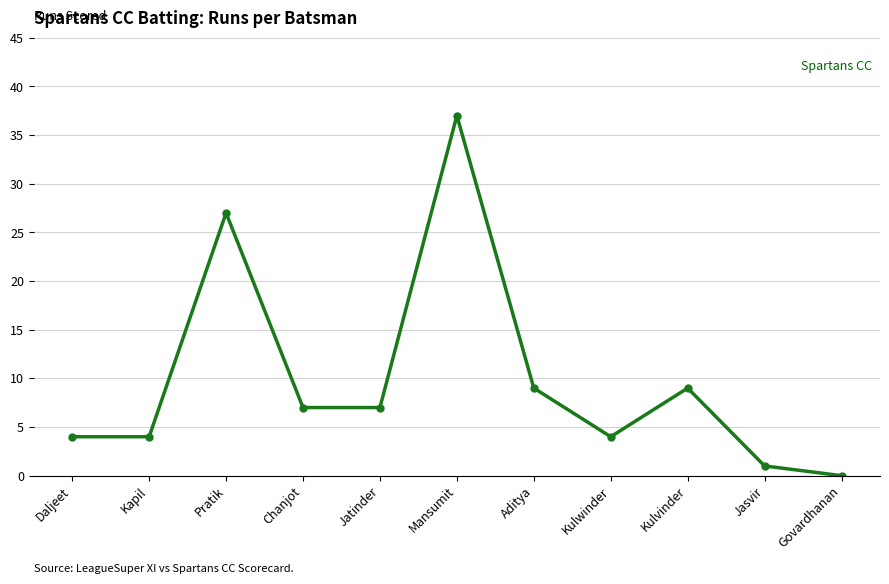

How many values are below 7?

5